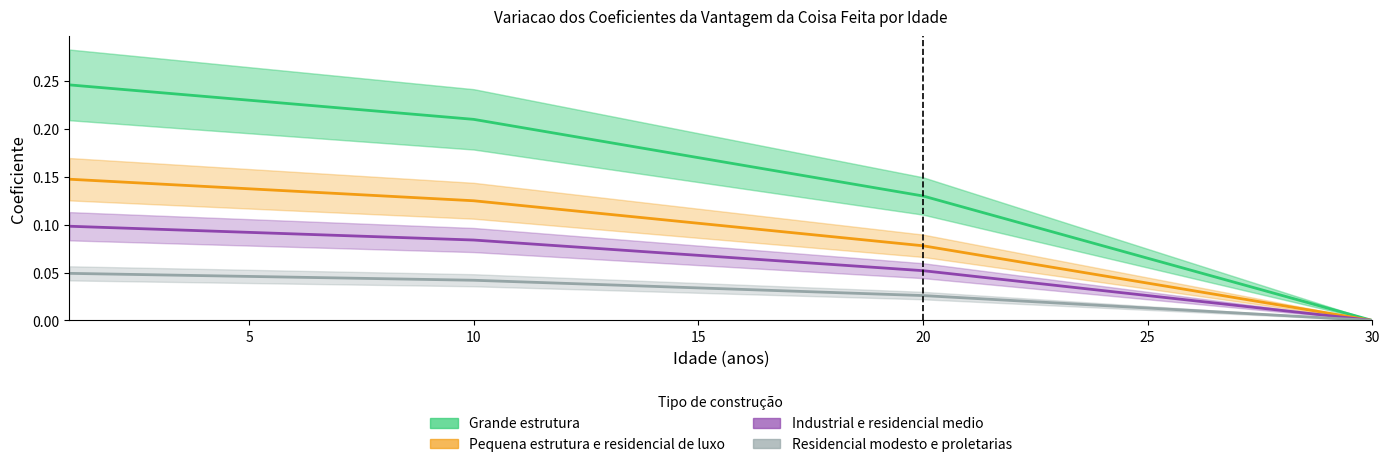

The value of Industrial e residencial medio at 28 is 0.0. True or false?

False